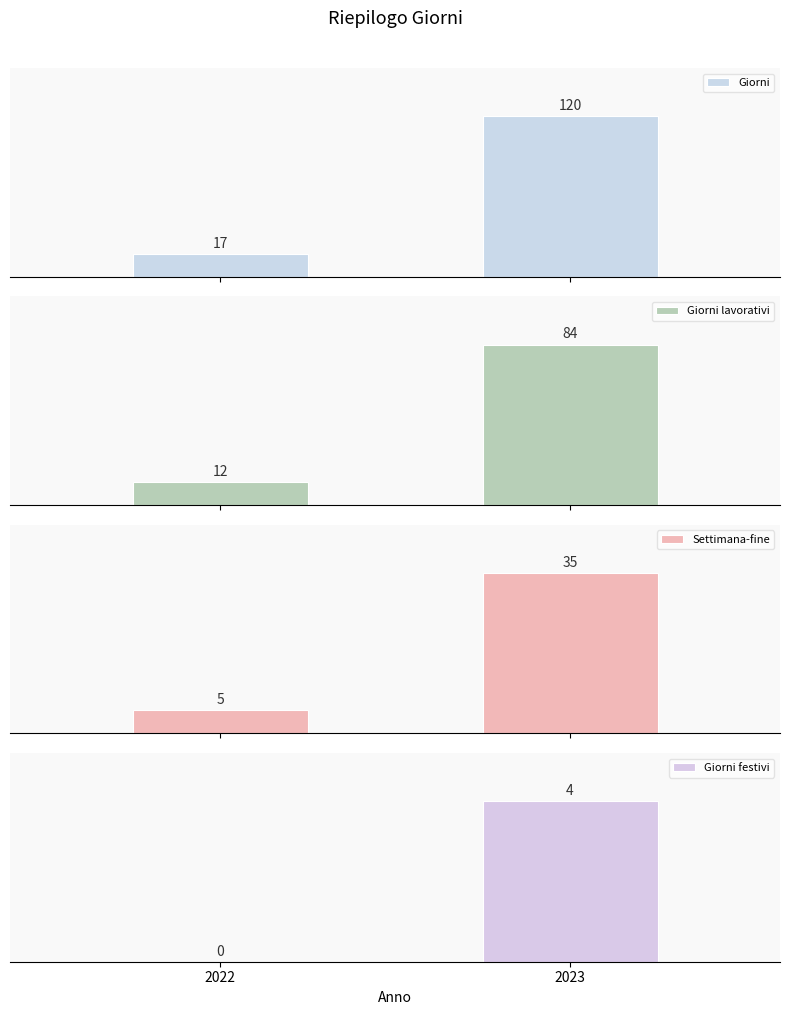

How many categories are shown in the chart?

2